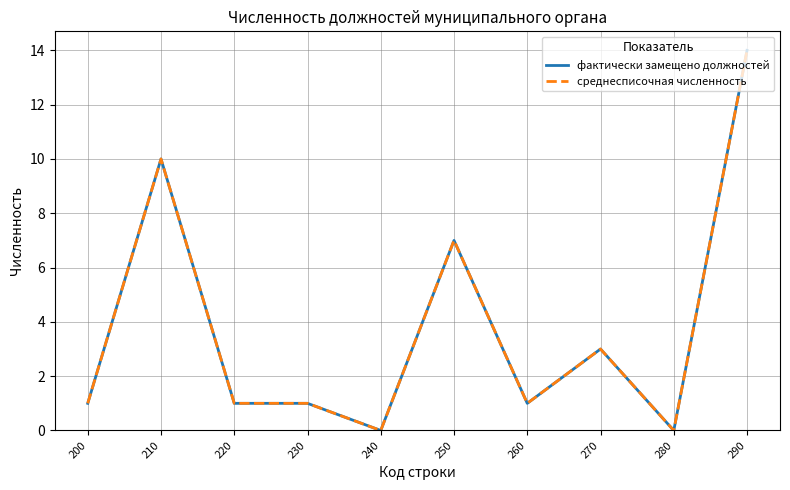

True or false: среднесписочная численность and фактически замещено должностей cross at least once.

False